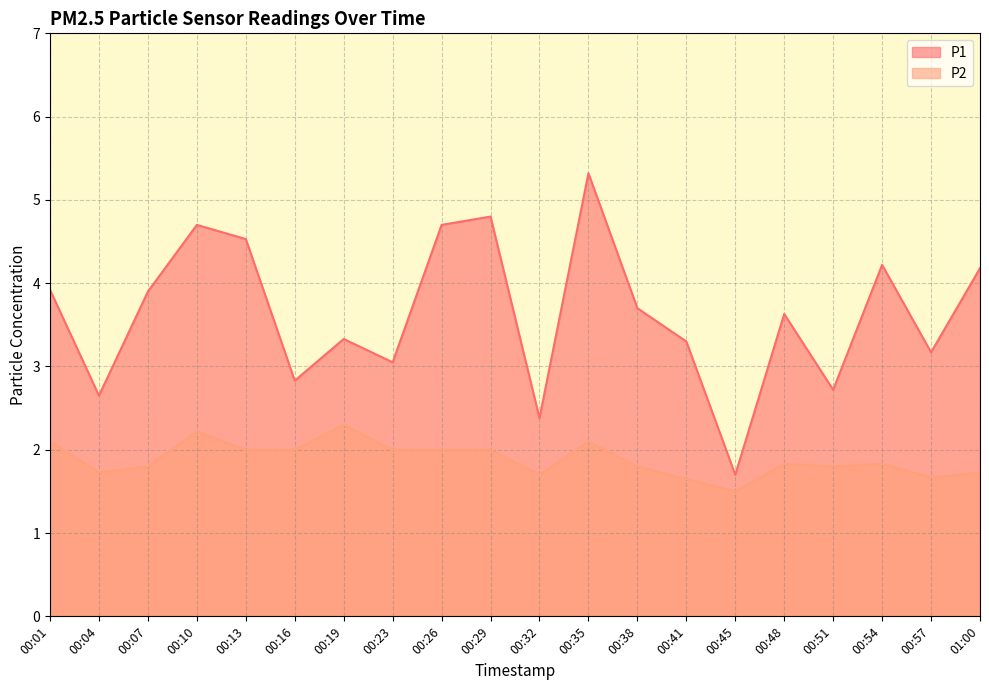

True or false: P2 and P1 cross at least once.

False